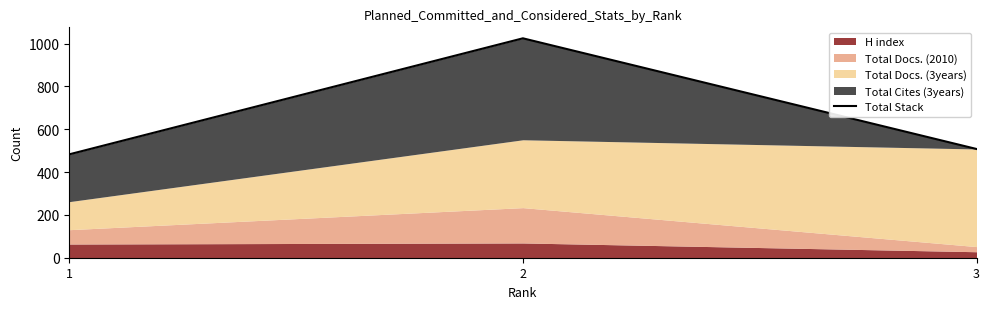

What is the minimum value shown in the chart?

483